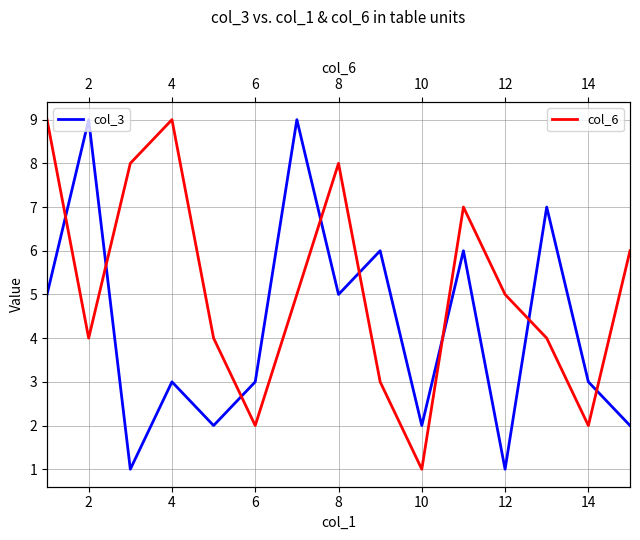

Which series has the widest spread of values?

col_3